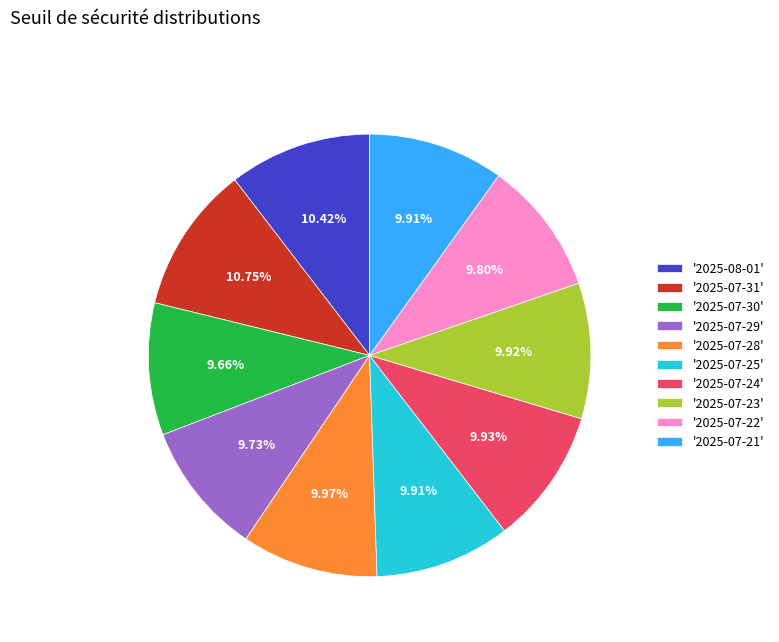

Is '2025-07-25' the majority of the pie?

No